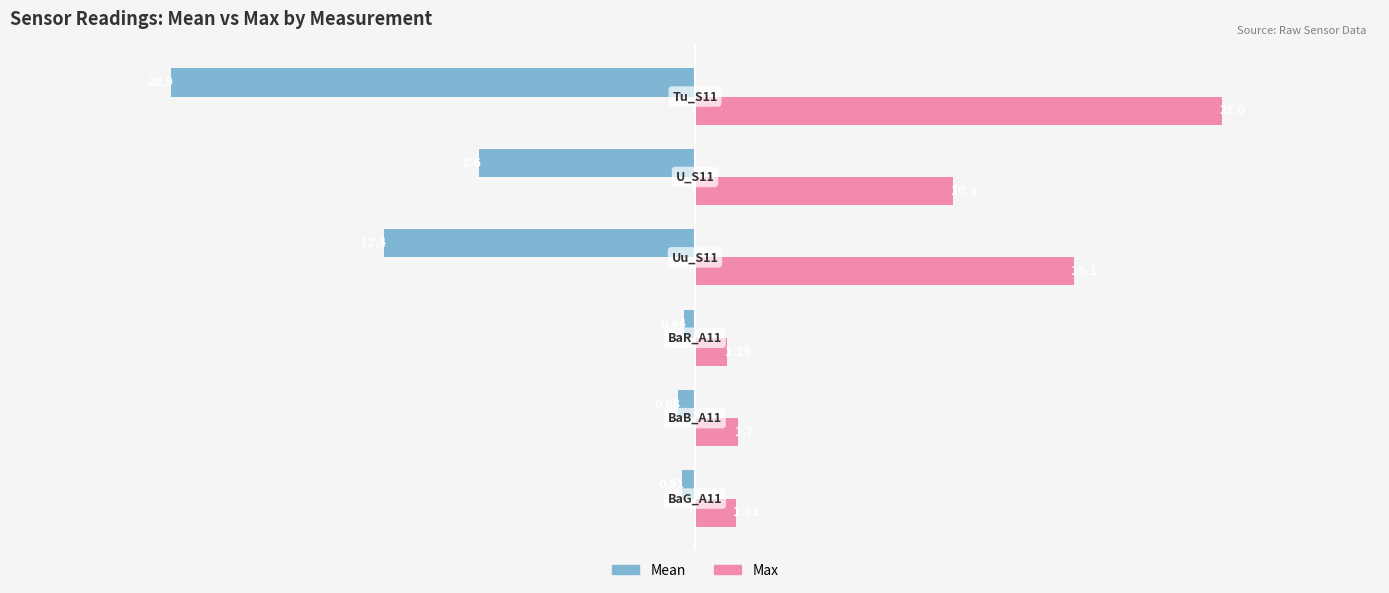

List the series in order of their peak value, highest first.

Max, Mean